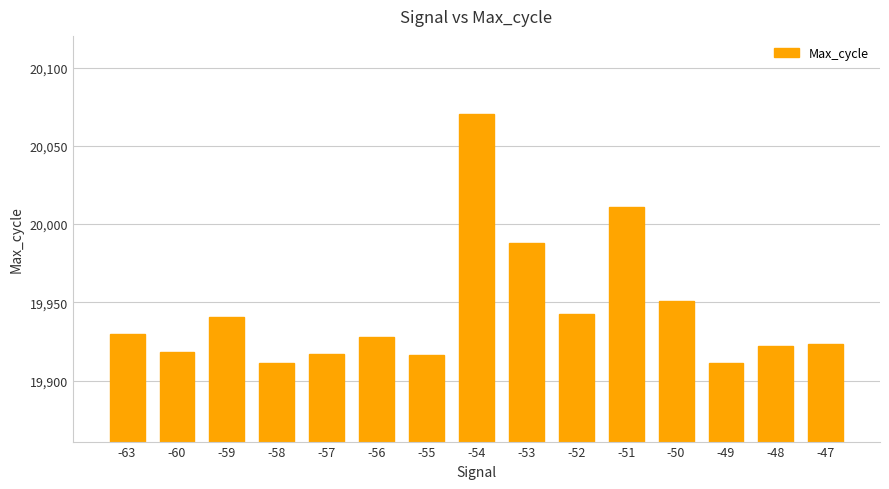

The chart shows a value of 19942.5 at -52. True or false?

True